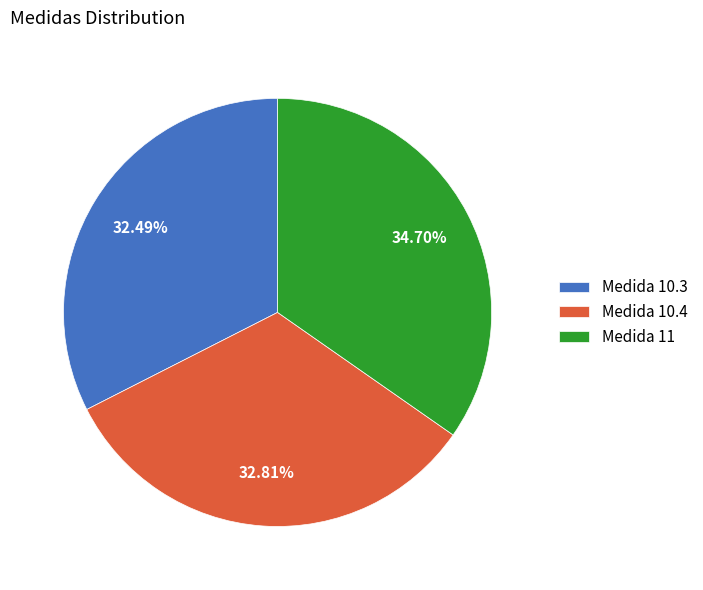

Is the sum of Medida 10.3 and Medida 11 greater than half?

Yes